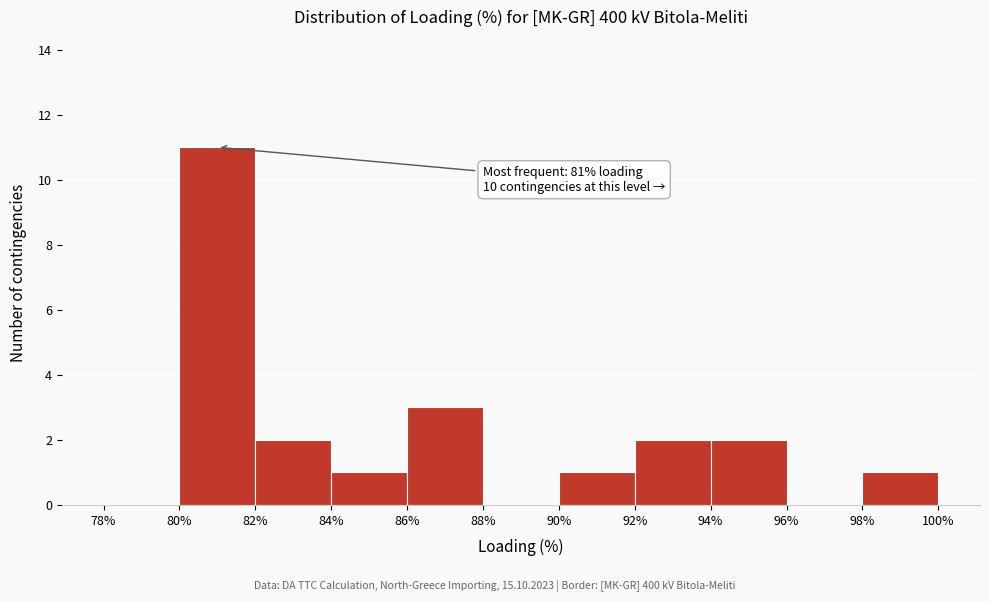

Which range on the x-axis has the tallest bar?

80% to 82%